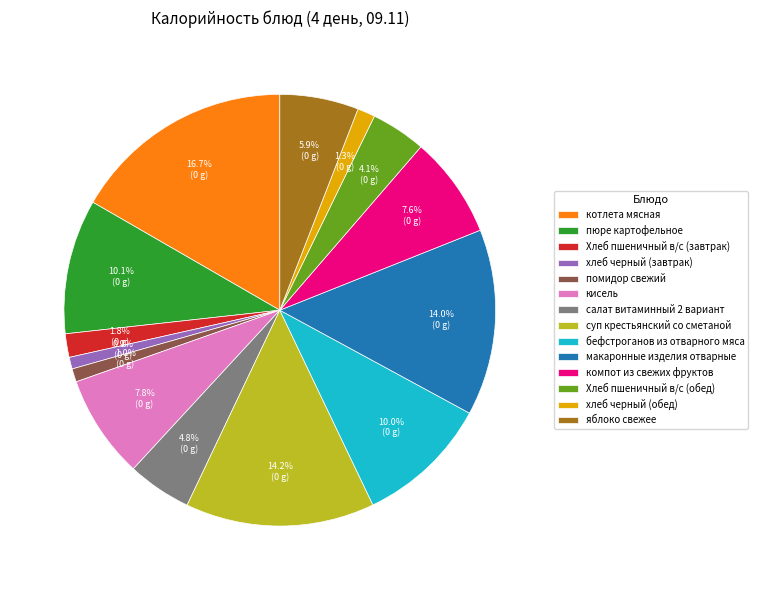

How many segments does this pie chart have?

14